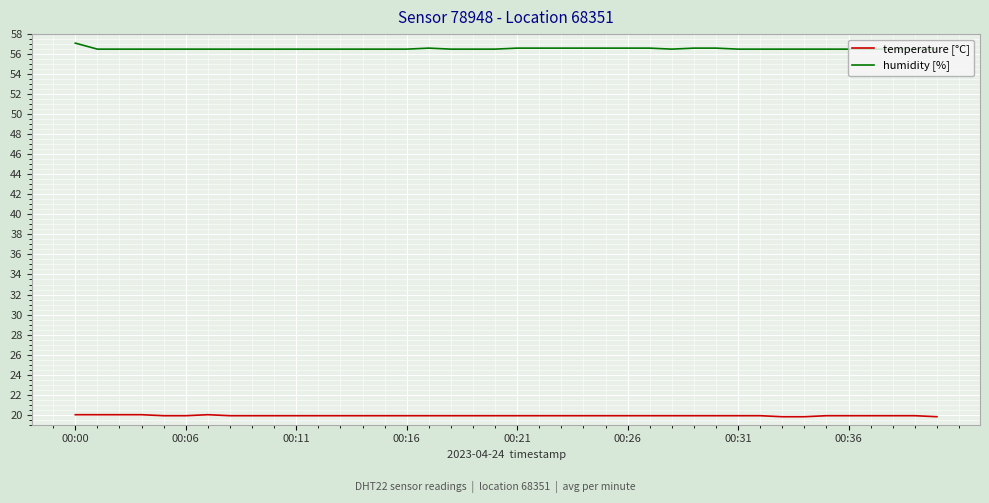

True or false: humidity [%] and temperature [°C] intersect in this chart.

False